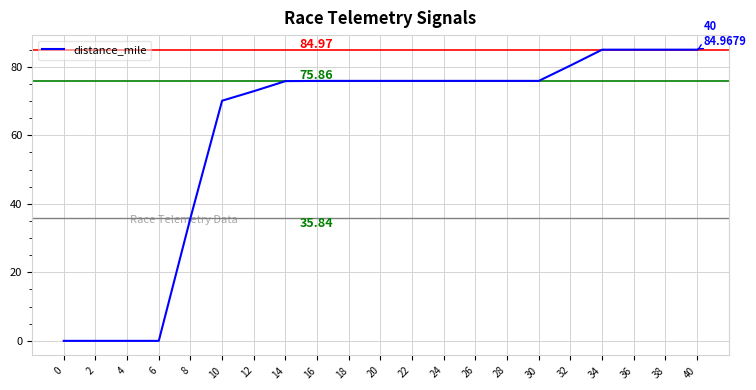

At which label is the value closest to 42?

8